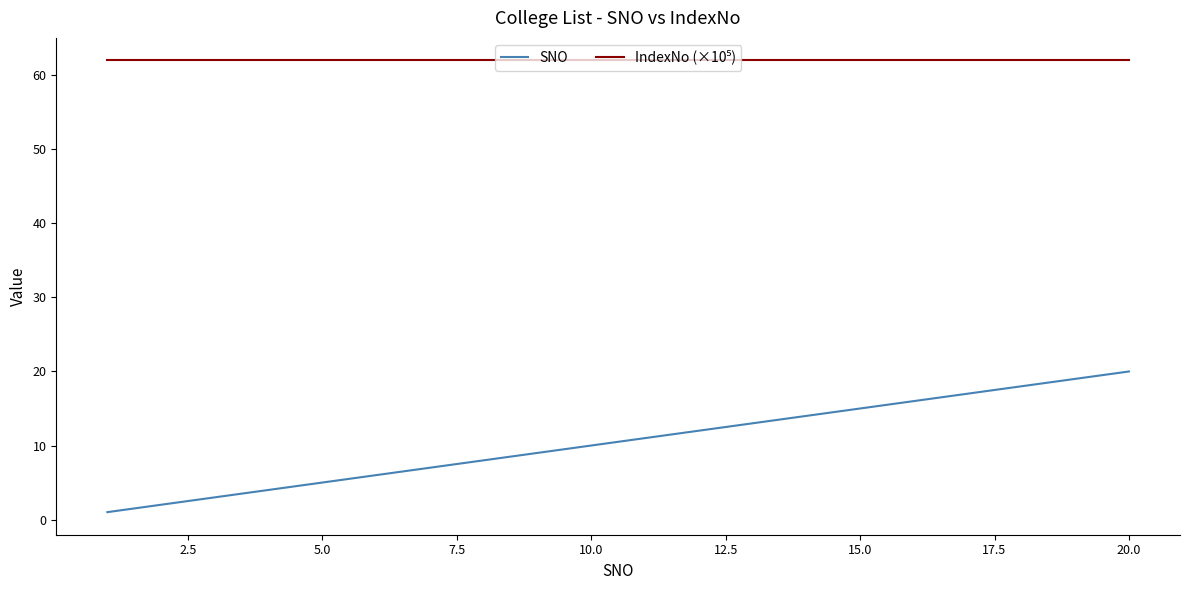

What is the maximum value shown in the chart?

62.0